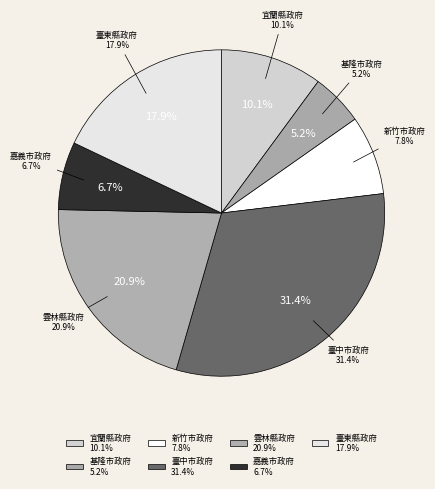

Does 雲林縣政府 account for over 50% of the chart?

No